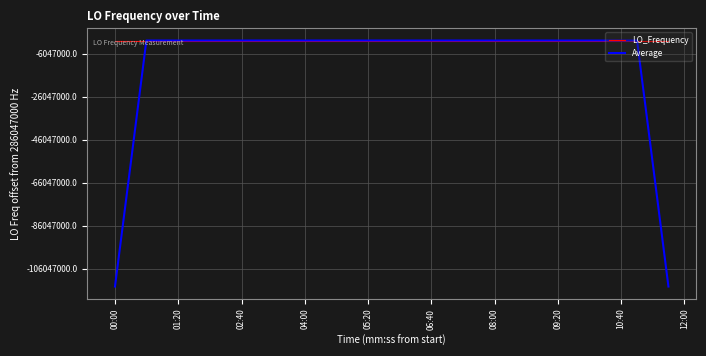

Which series ends up on top after the final intersection of Average and LO_Frequency?

LO_Frequency